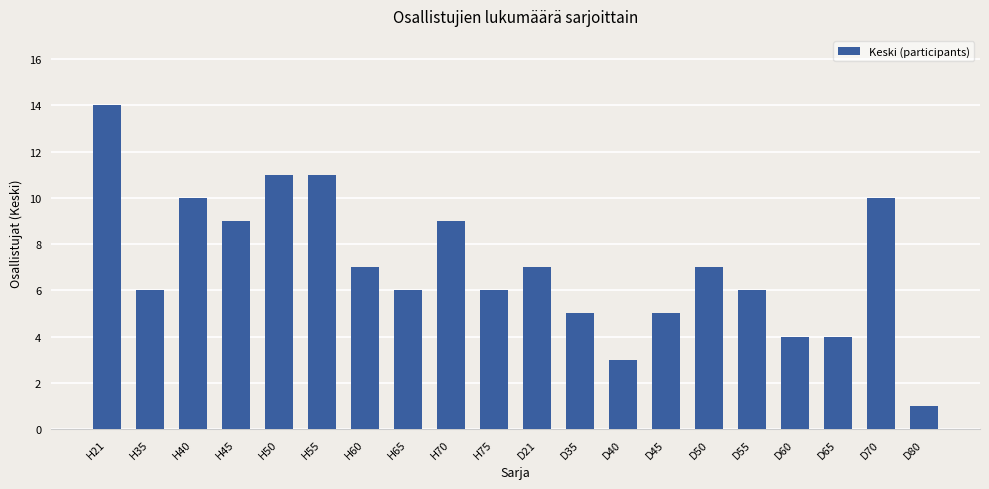

What is the sum of the values at H65 and D80?

7